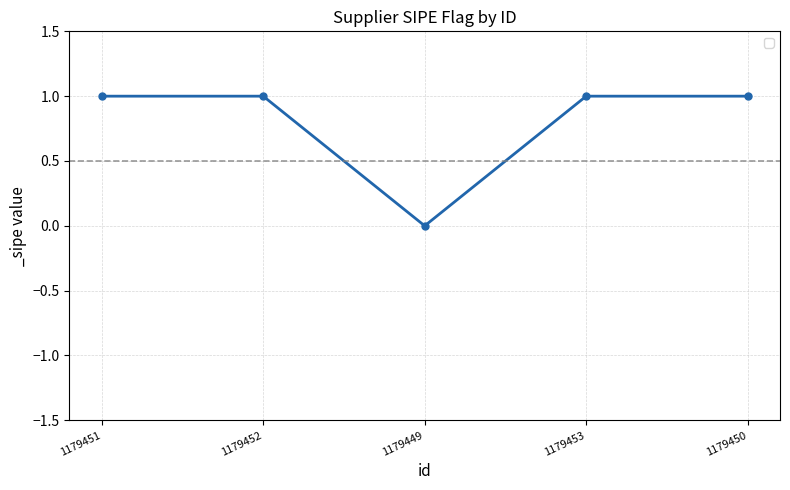

What position from the left is 1179451?

1